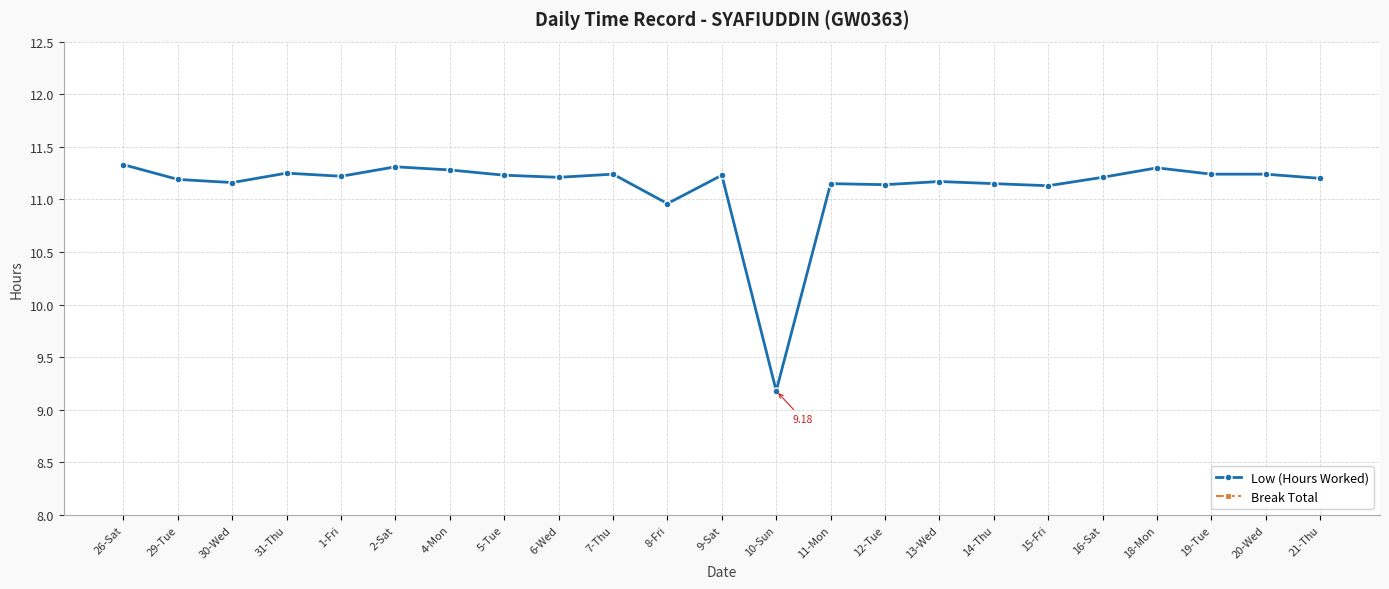

What is the difference between the second highest and second lowest values in the Low (Hours Worked) series?

0.3